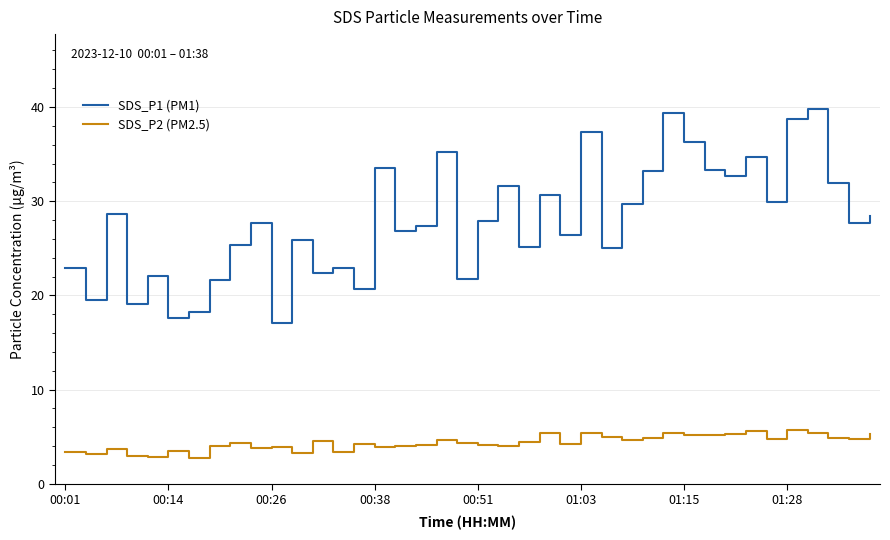

What is the average value of the SDS_P2 (PM2.5) series?

4.4